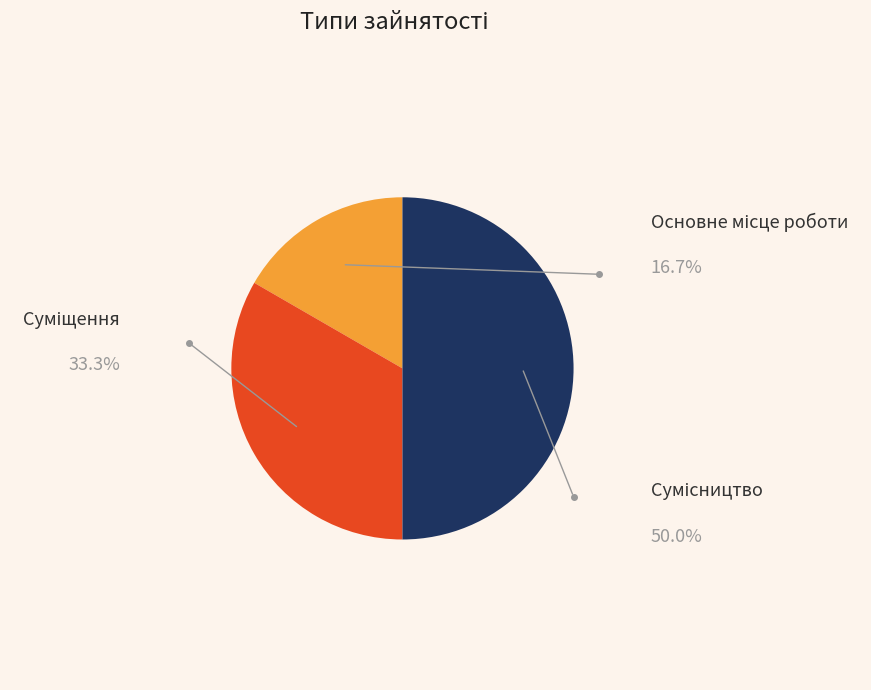

Does Суміщення represent more than half of the total?

No